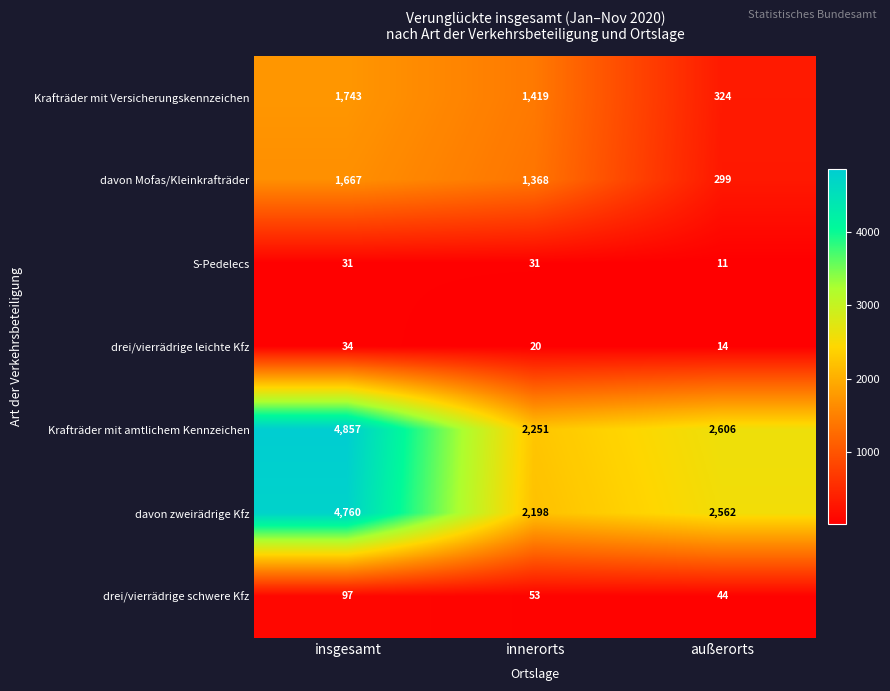

What is the average value of the S-Pedelecs series?

24